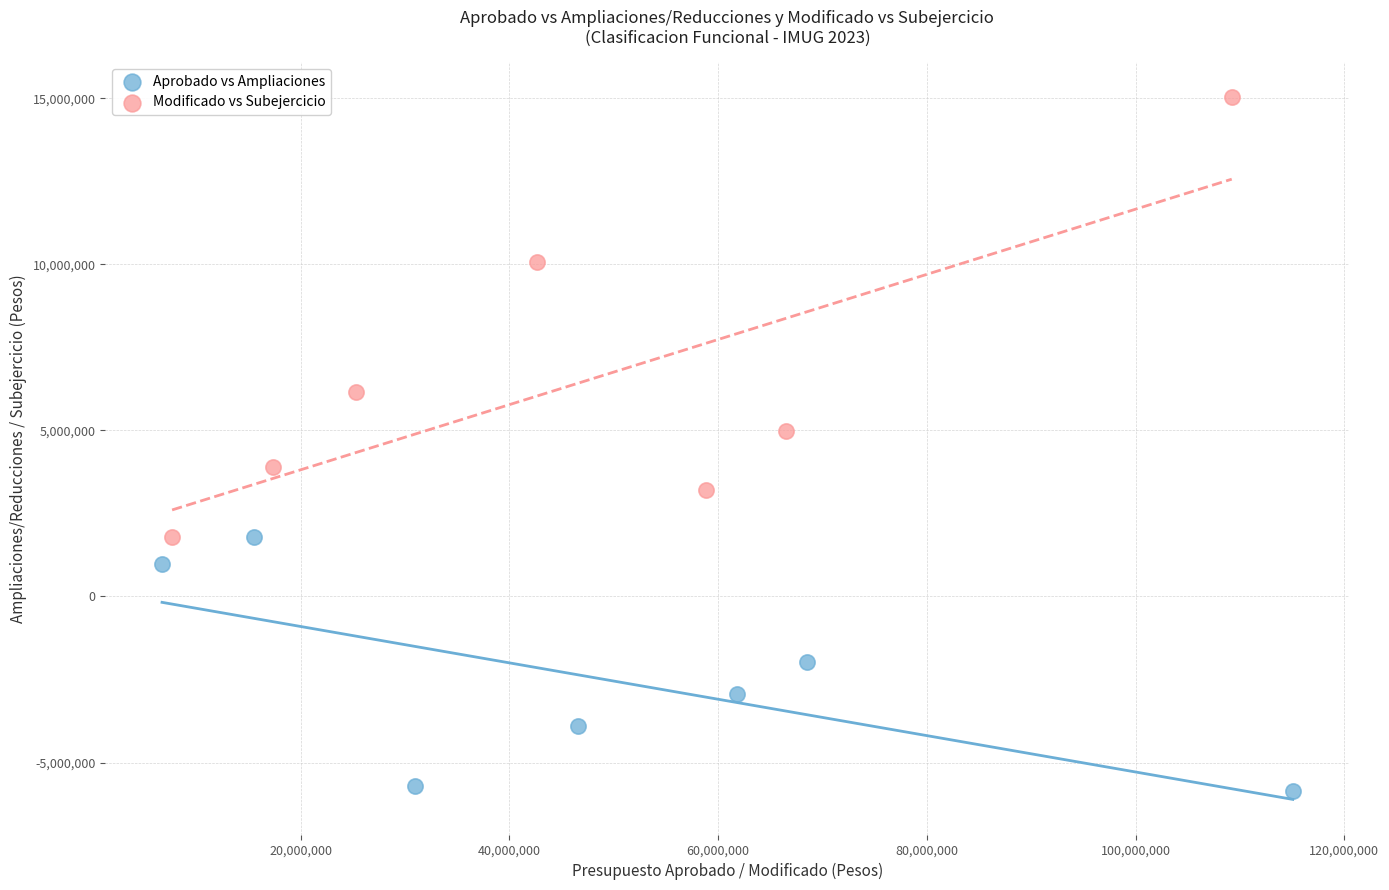

Which series reaches the minimum Y coordinate?

Aprobado vs Ampliaciones